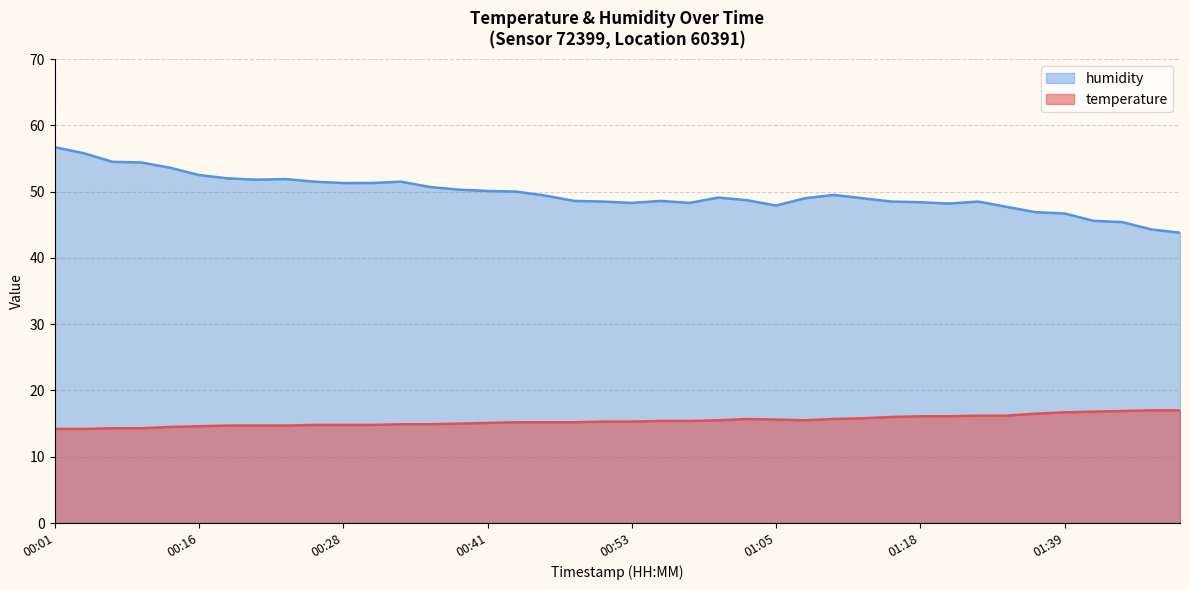

At which label does humidity reach its minimum?

01:49